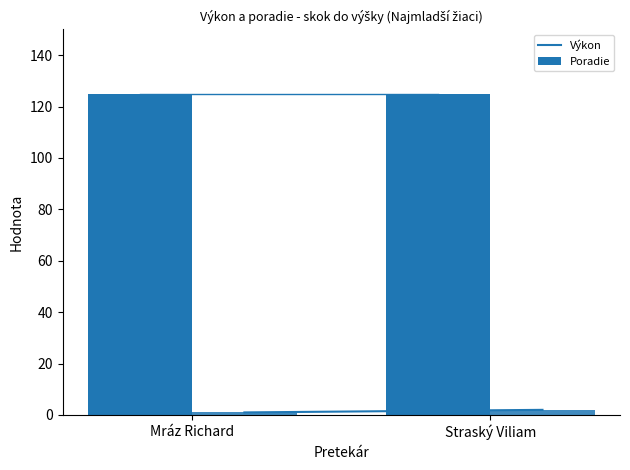

Are the bars grouped side by side (vs. stacked)?

Yes